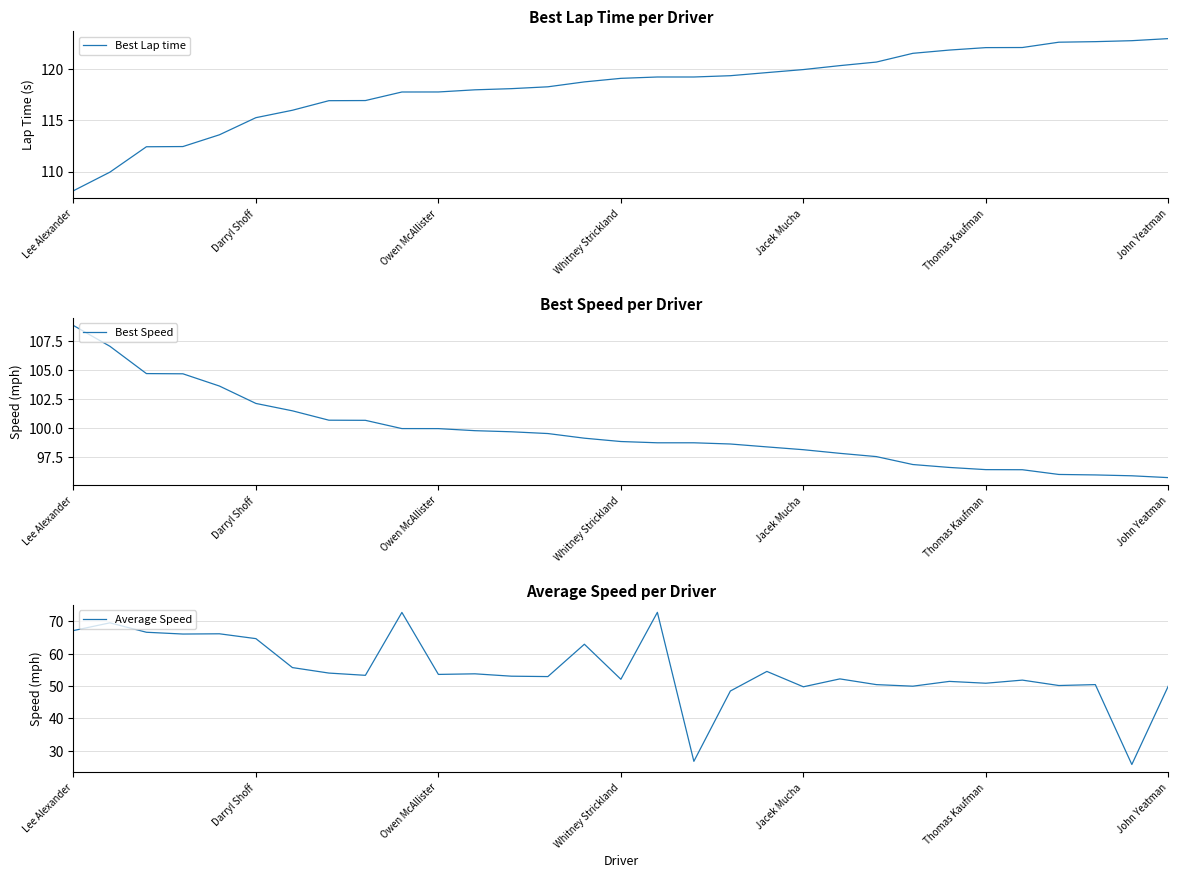

Is this an area chart (filled region under the line)?

No